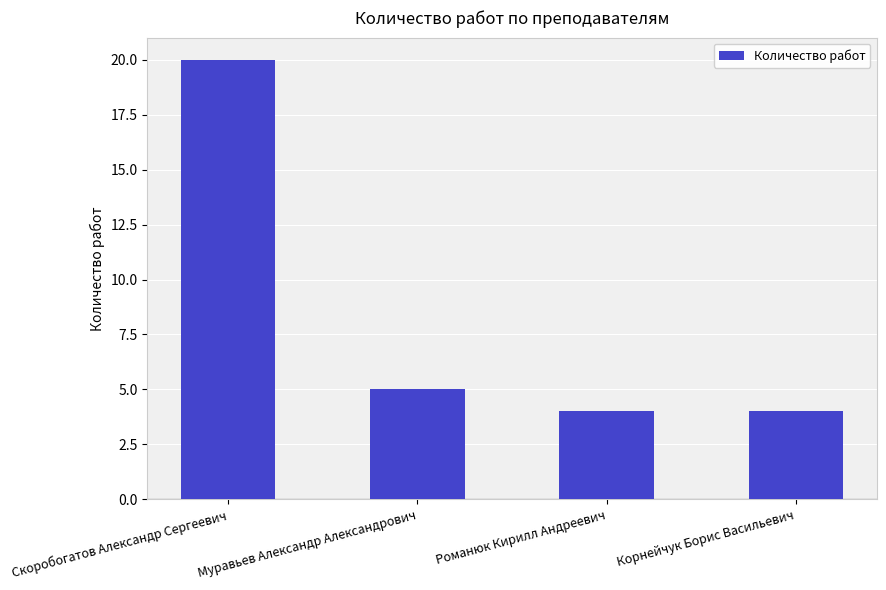

What position from the left is Муравьев Александр Александрович?

2